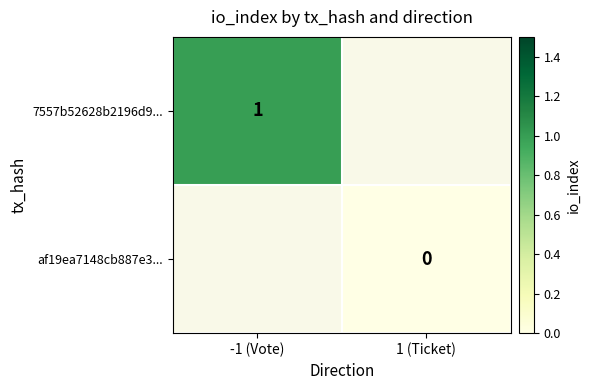

At which category does the chart reach its minimum across all series?

1 (Ticket)